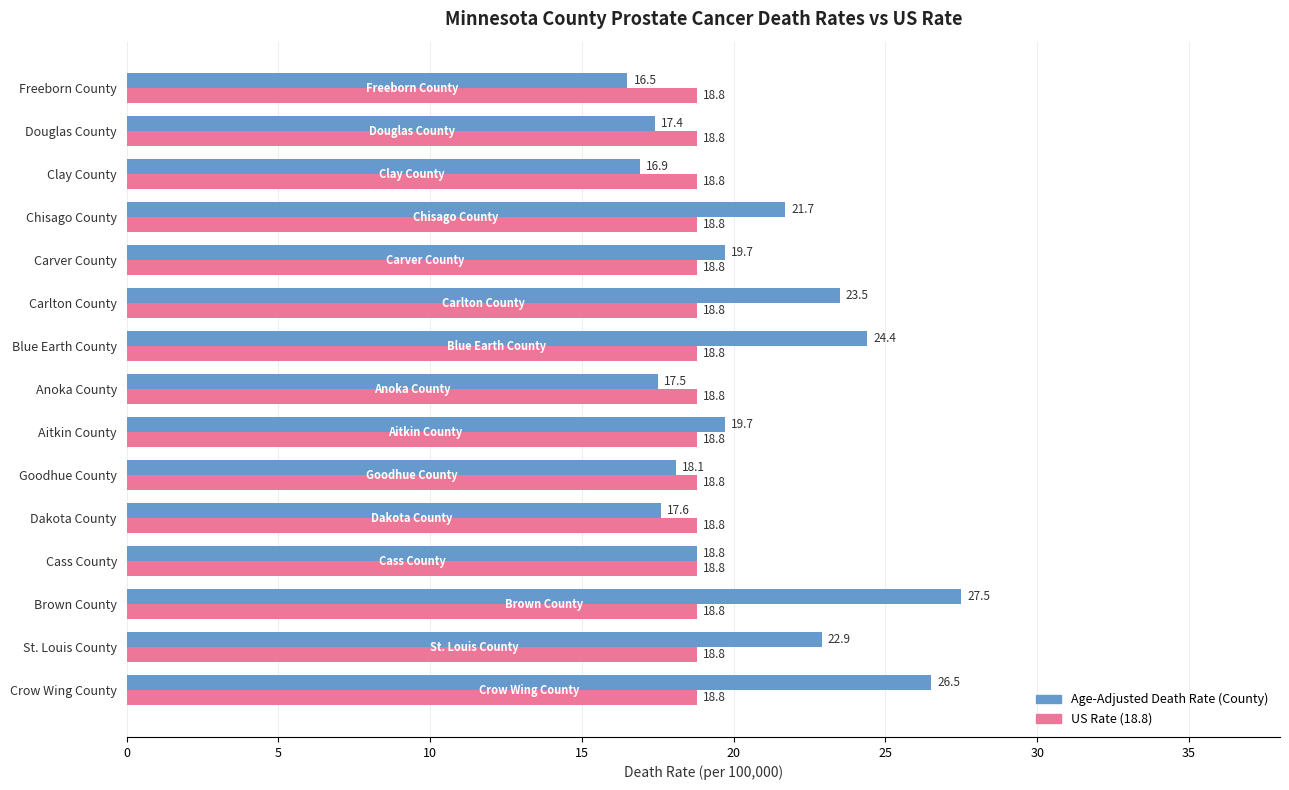

What is the spread (max minus min) of values at Clay County?

1.9